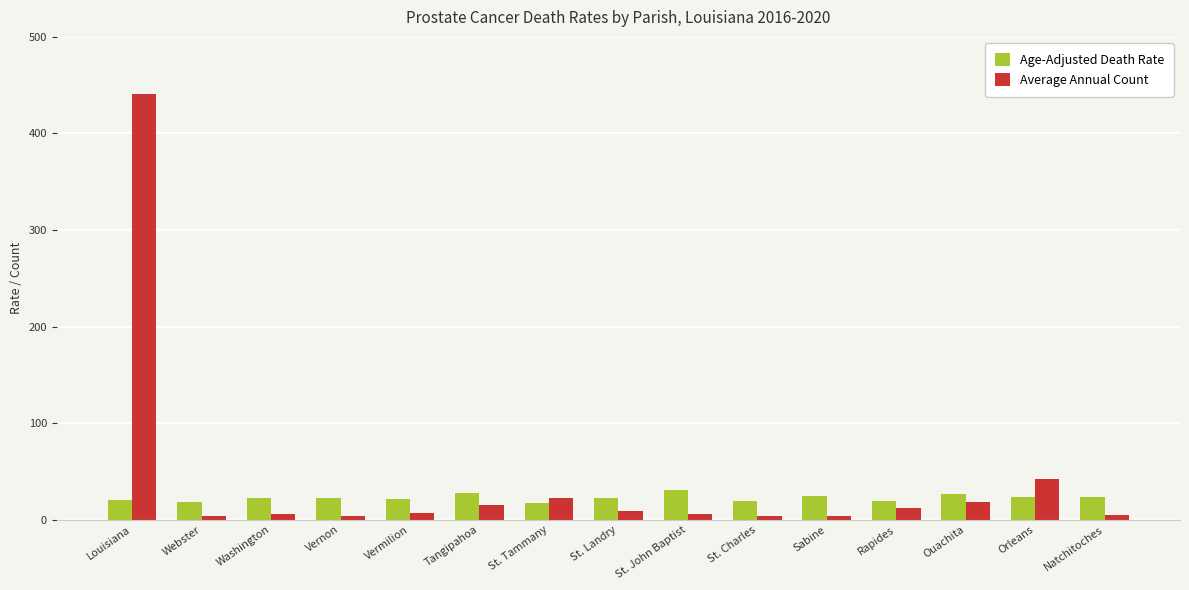

At which category is the sum across all series the highest?

Louisiana